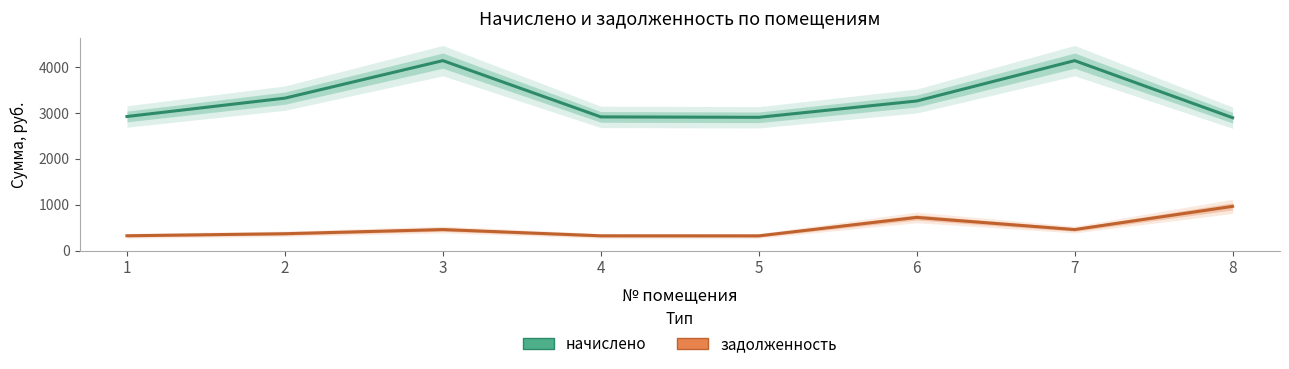

What is the smallest value displayed?

322.8